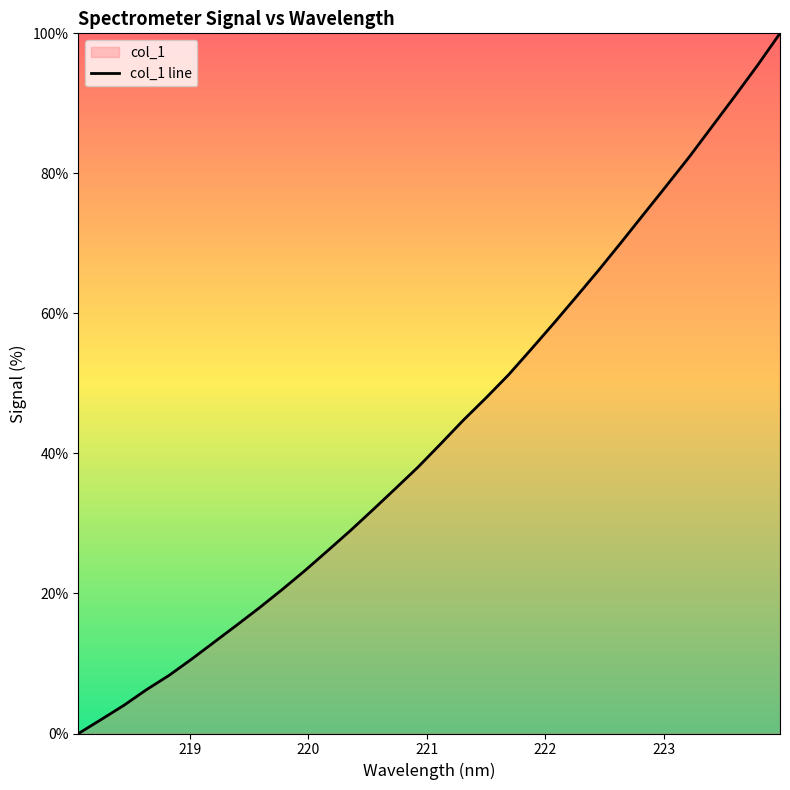

What is the maximum value shown in the chart?

100.0